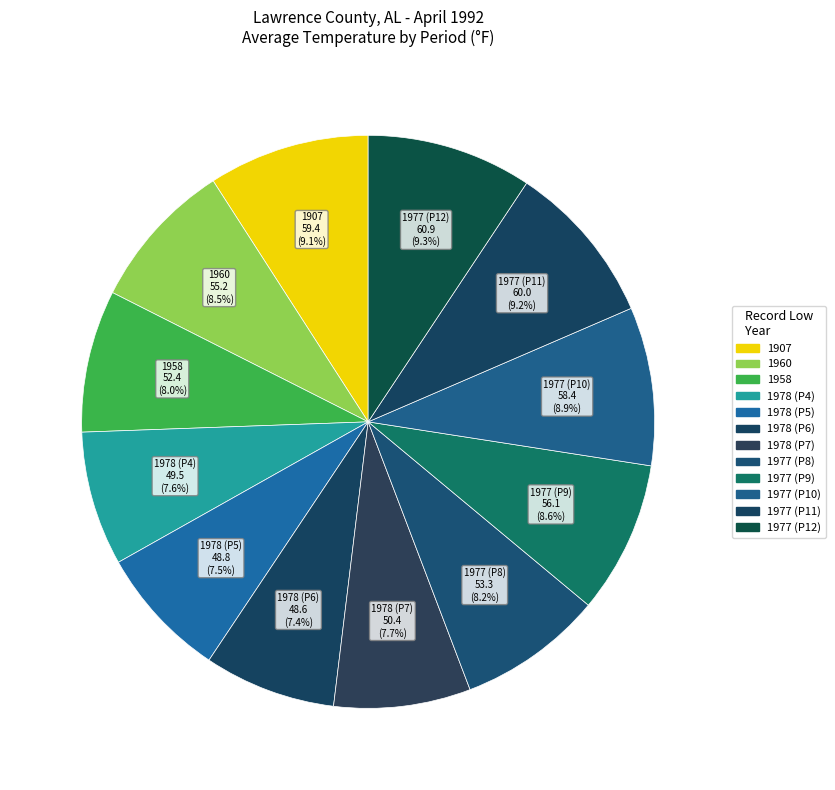

What is the smallest slice in the pie chart?

1978